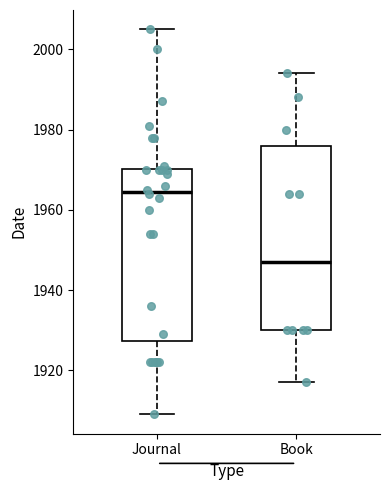

Which box has the highest median line?

Journal